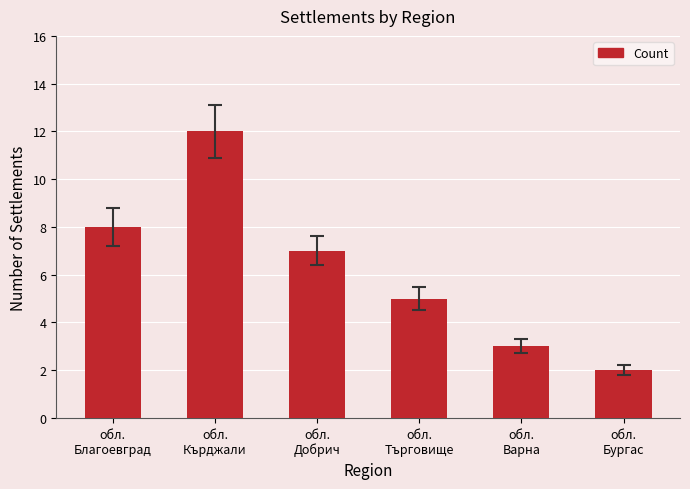

What is the value of the 2nd bar from the left?

12